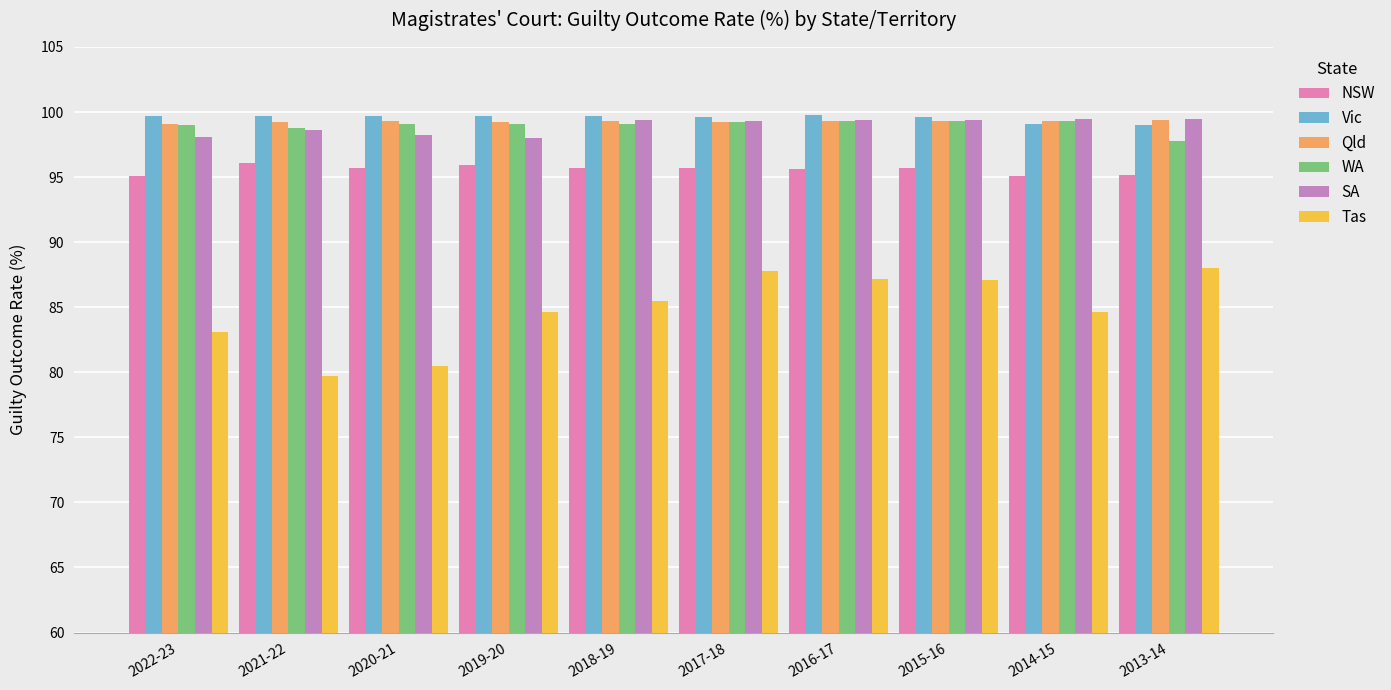

What is the difference between the Tas values at 2019-20 and 2017-18?

3.2